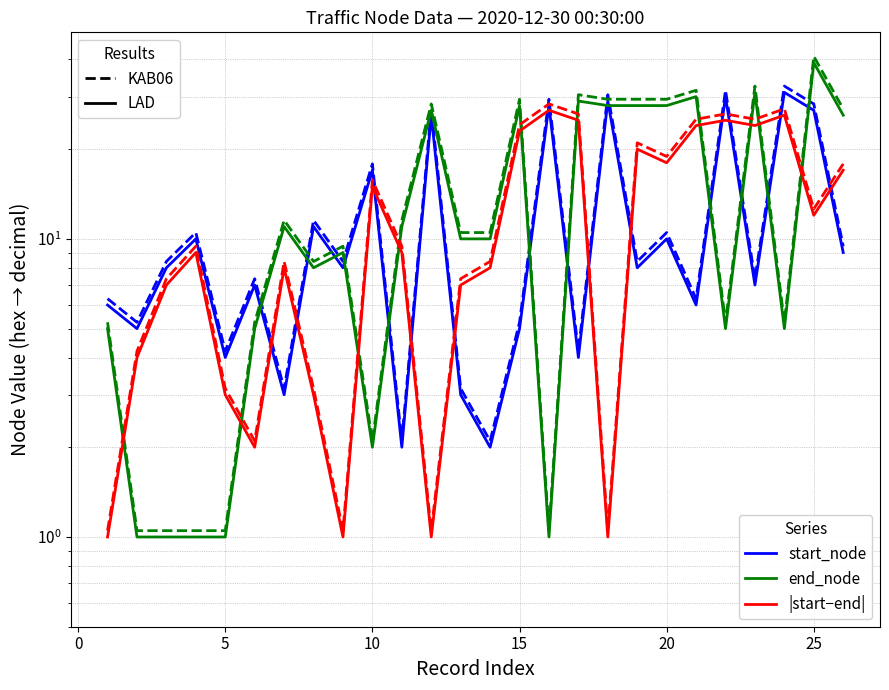

List the series in order of their peak value, highest first.

end_node (KAB06), end_node (LAD), start_node (KAB06), start_node (LAD), |start-end| (KAB06), |start-end| (LAD)